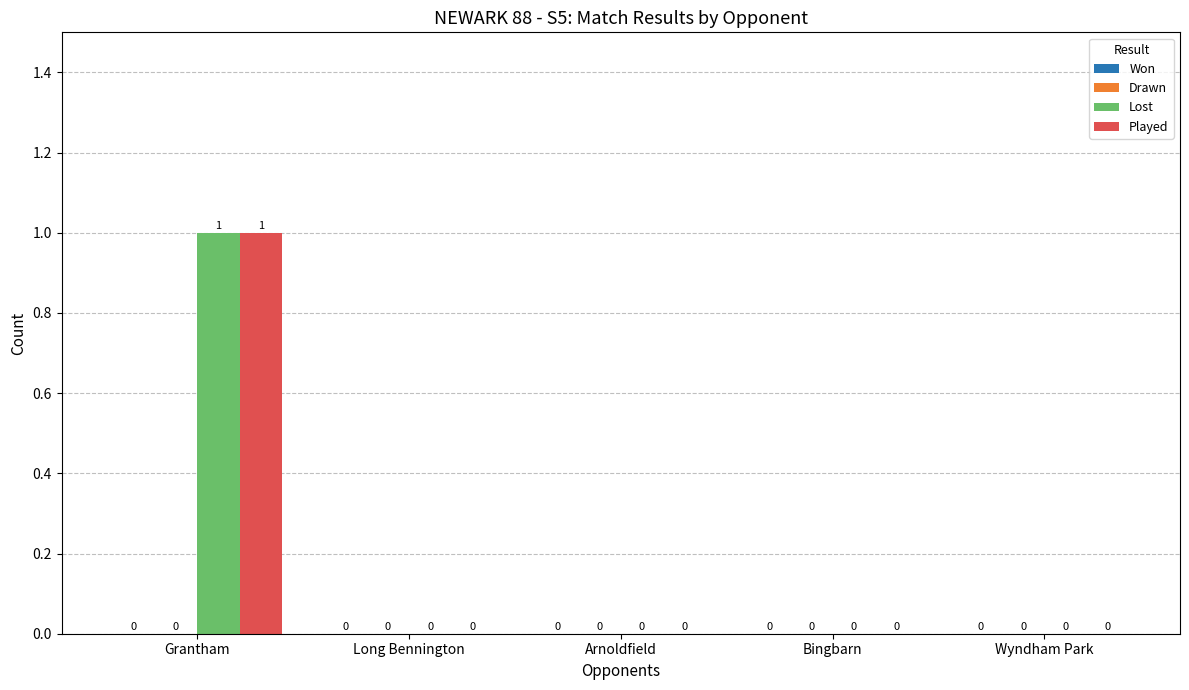

The value of Lost at Bingbarn is 0. True or false?

True